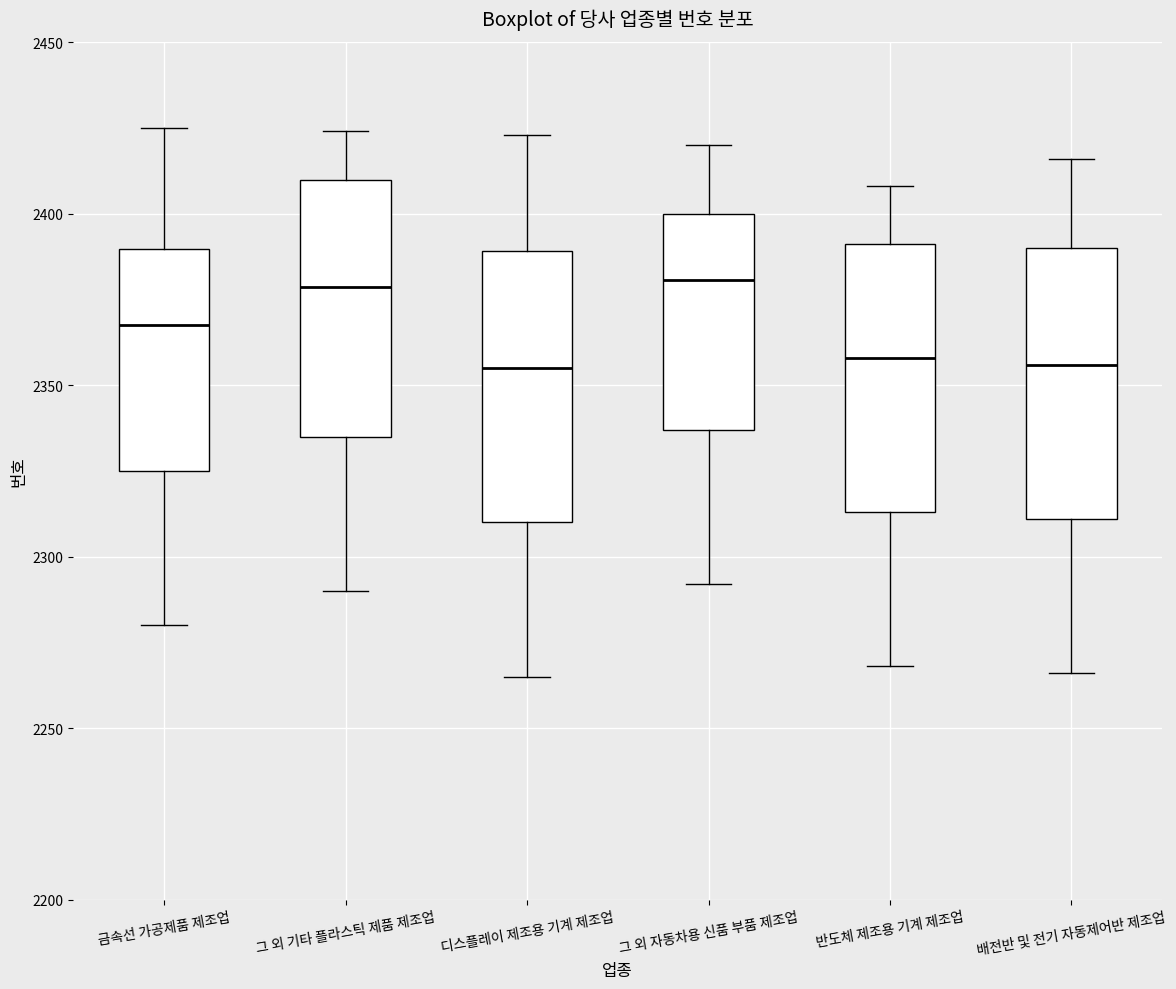

Reading left to right, read every box against the y-axis: the position of its median line, the range the box covers, and the ends of its whiskers. The values are not printed on the chart, so give them approximately, as read against the axis.

금속선 가공제품 제조업: median 2370, box 2325 to 2390, whiskers 2280 to 2425
그 외 기타 플라스틱 제품 제조업: median 2380, box 2335 to 2410, whiskers 2290 to 2425
디스플레이 제조용 기계 제조업: median 2355, box 2310 to 2390, whiskers 2265 to 2425
그 외 자동차용 신품 부품 제조업: median 2380, box 2335 to 2400, whiskers 2290 to 2420
반도체 제조용 기계 제조업: median 2360, box 2315 to 2390, whiskers 2270 to 2410
배전반 및 전기 자동제어반 제조업: median 2355, box 2310 to 2390, whiskers 2265 to 2415